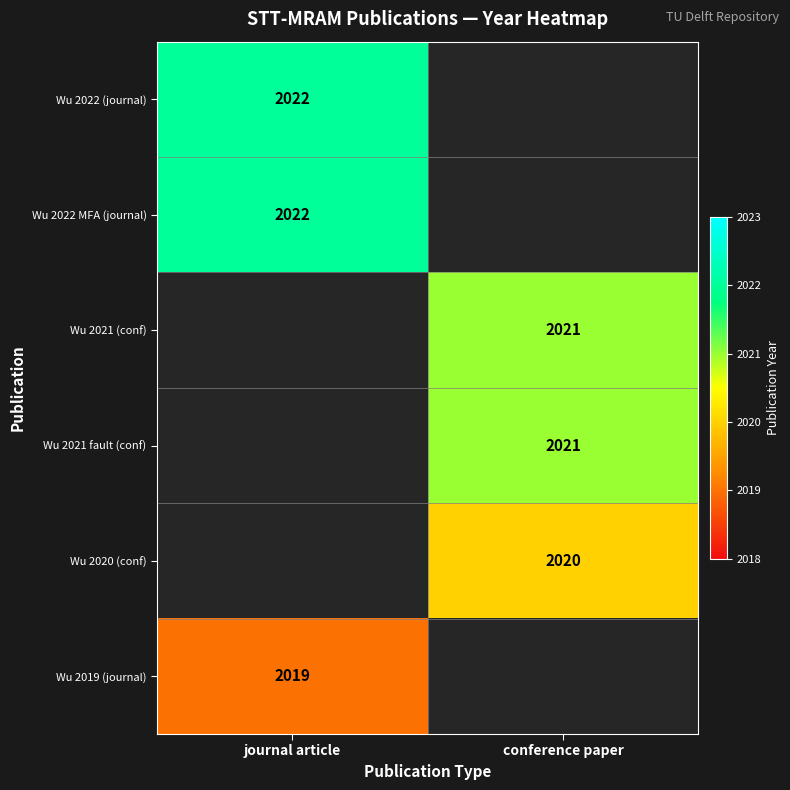

True or false: Wu 2021 (conf) has a value of 2021 at conference paper.

True